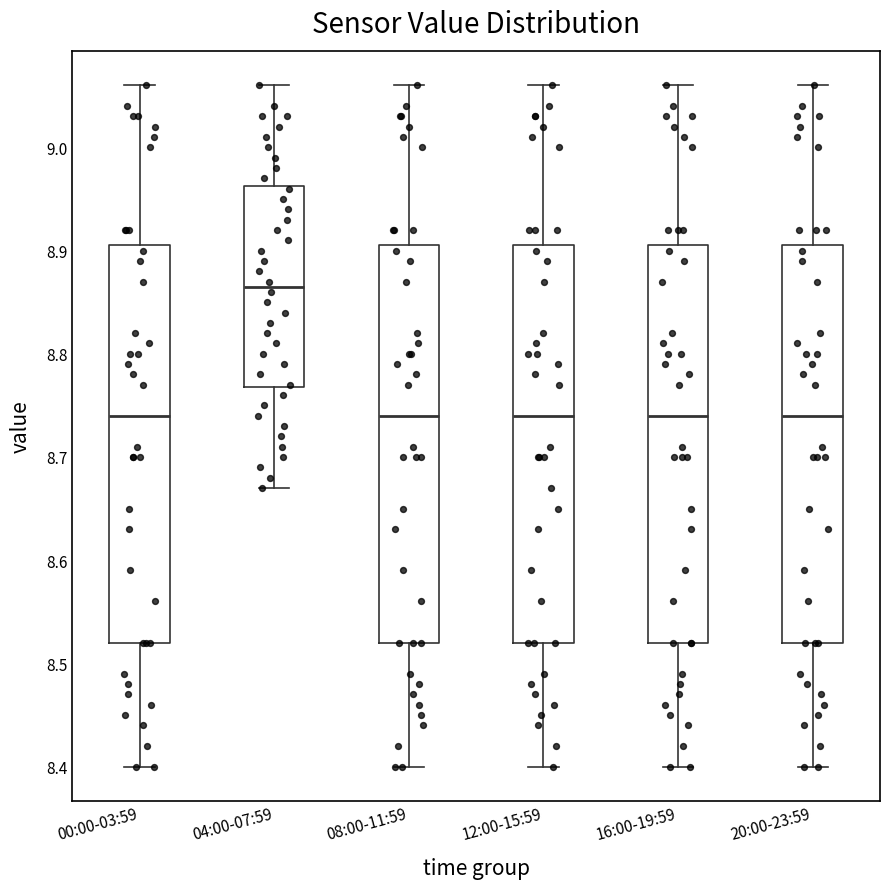

Reading left to right, read every box against the y-axis: the position of its median line, the range the box covers, and the ends of its whiskers. The values are not printed on the chart, so give them approximately, as read against the axis.

00:00-03:59: median 8.74, box 8.52 to 8.91, whiskers 8.40 to 9.06
04:00-07:59: median 8.87, box 8.77 to 8.96, whiskers 8.67 to 9.06
08:00-11:59: median 8.74, box 8.52 to 8.91, whiskers 8.40 to 9.06
12:00-15:59: median 8.74, box 8.52 to 8.91, whiskers 8.40 to 9.06
16:00-19:59: median 8.74, box 8.52 to 8.91, whiskers 8.40 to 9.06
20:00-23:59: median 8.74, box 8.52 to 8.91, whiskers 8.40 to 9.06